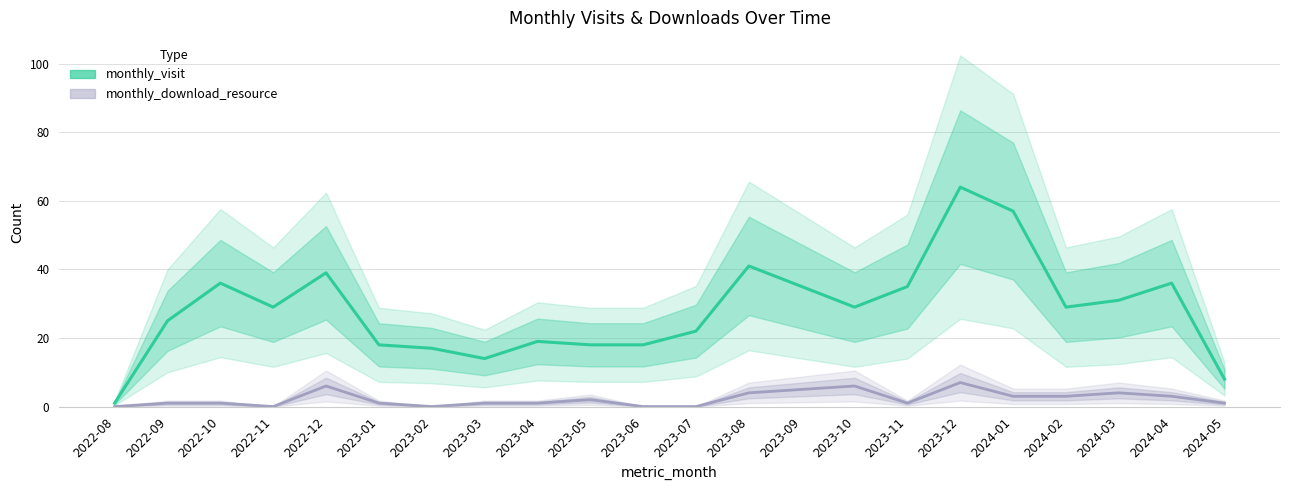

At which category is the sum across all series the highest?

2023-12